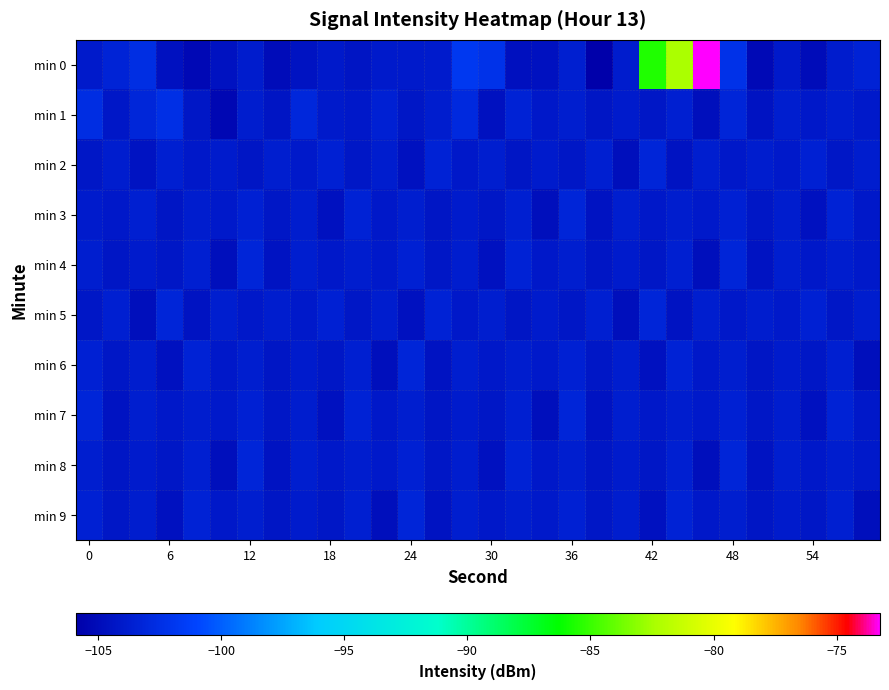

Which series has the largest range (max minus min)?

min 0